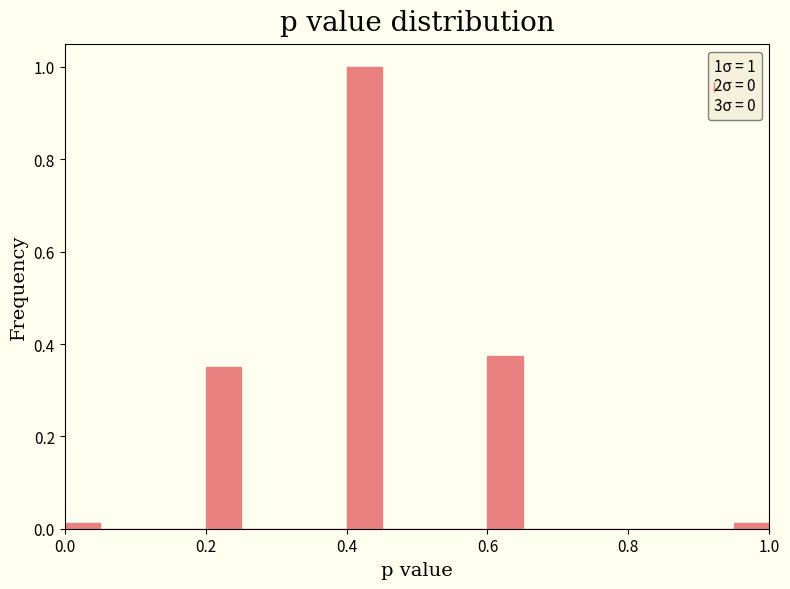

Around what value on the x-axis is the tallest bar? Give the approximate position of its centre, as read against the axis.

0.42